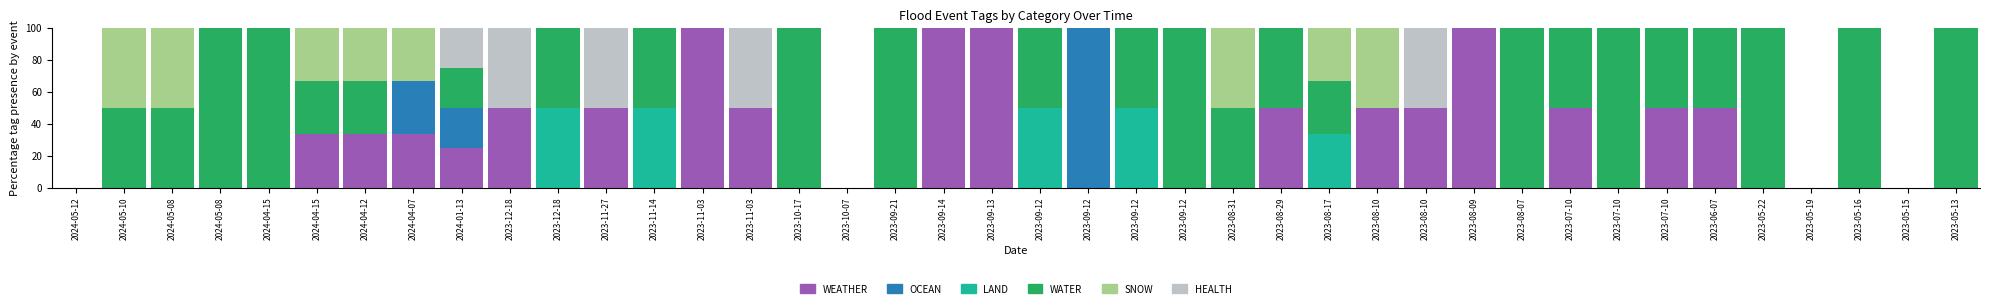

Which series has the largest range (max minus min)?

WEATHER